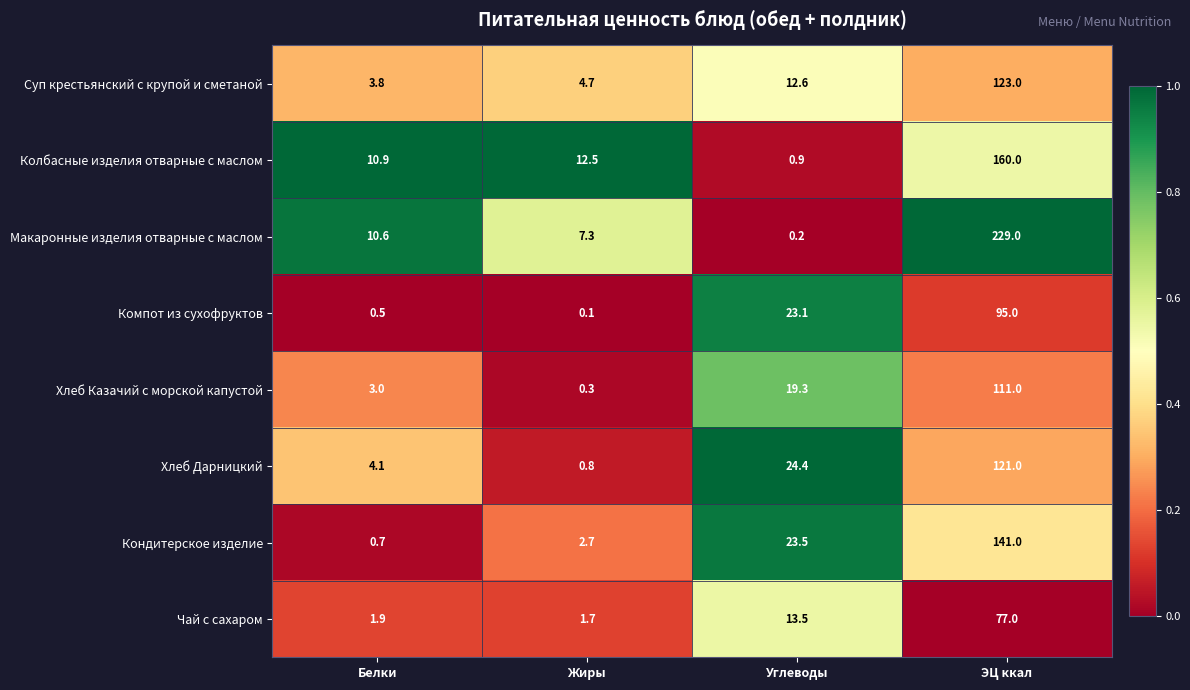

What is the spread (max minus min) of values at Жиры?

12.4